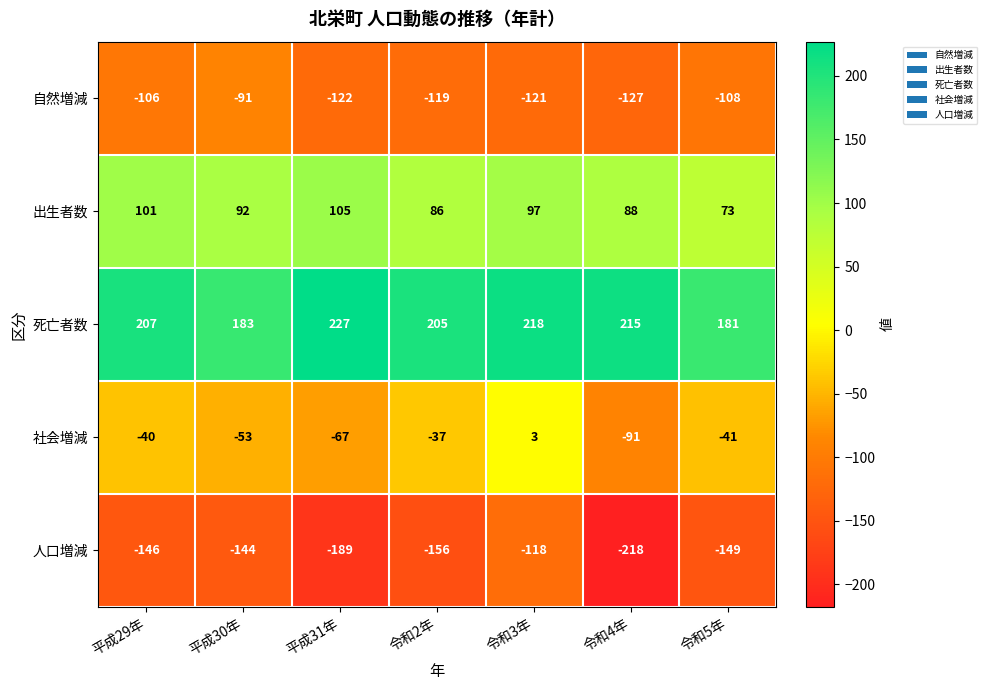

What is the total value across all series at 令和2年?

-21